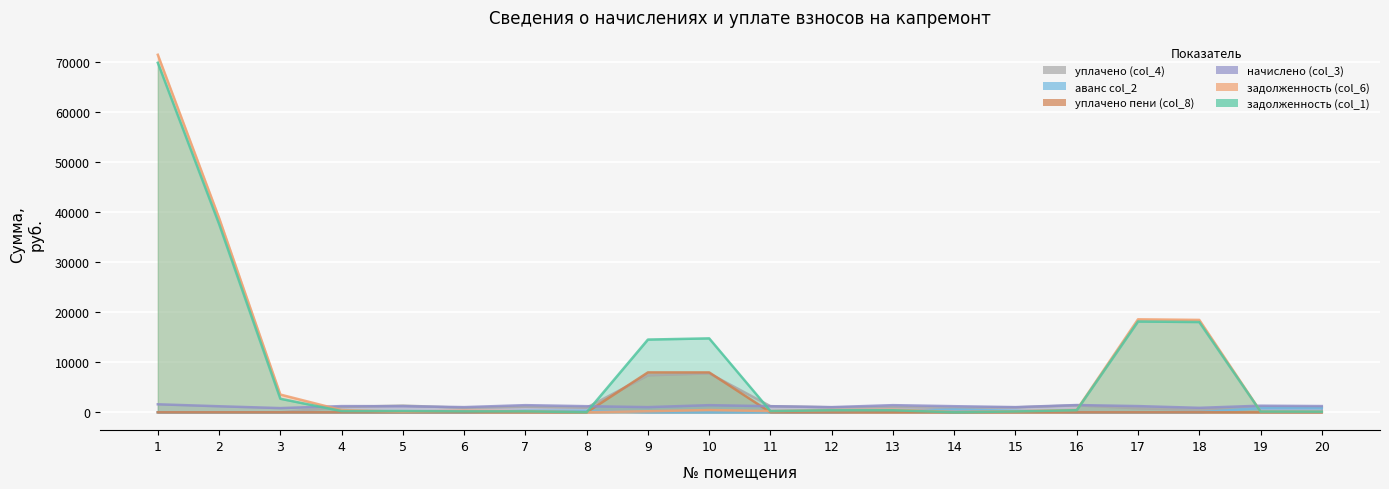

How many interior local peaks does the задолженность (col_1) series have?

5